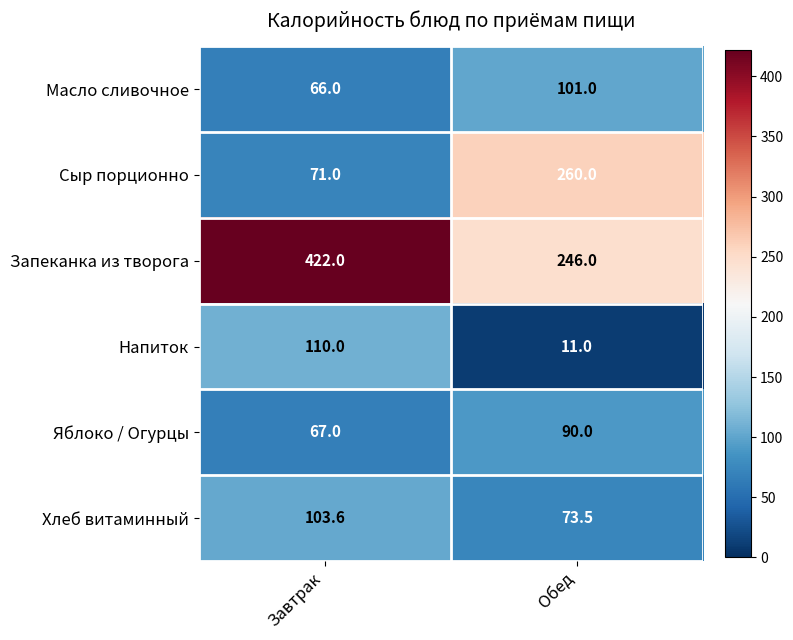

Which series has the largest total across all categories?

Запеканка из творога